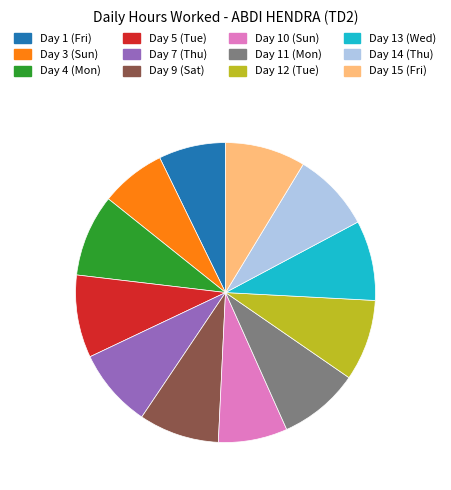

Does Day 4 (Mon) account for over 50% of the chart?

No